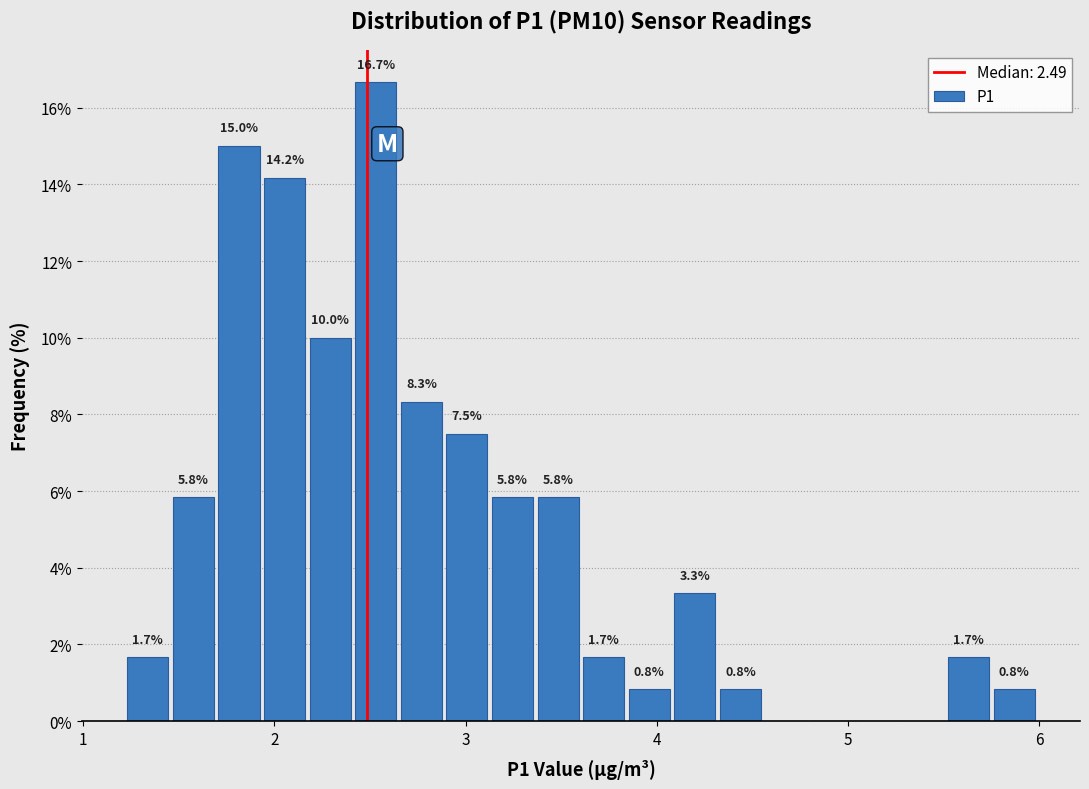

Around what value on the x-axis is the tallest bar? Give the approximate position of its centre, as read against the axis.

2.5